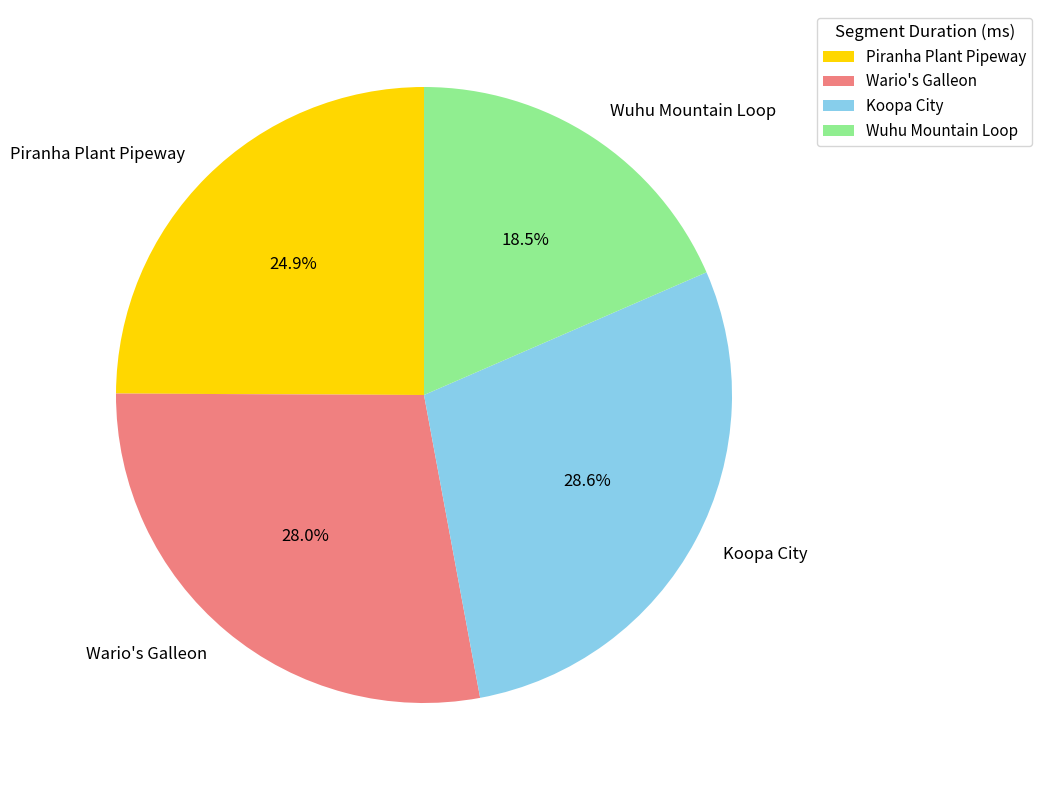

What is the smallest slice in the pie chart?

Wuhu Mountain Loop